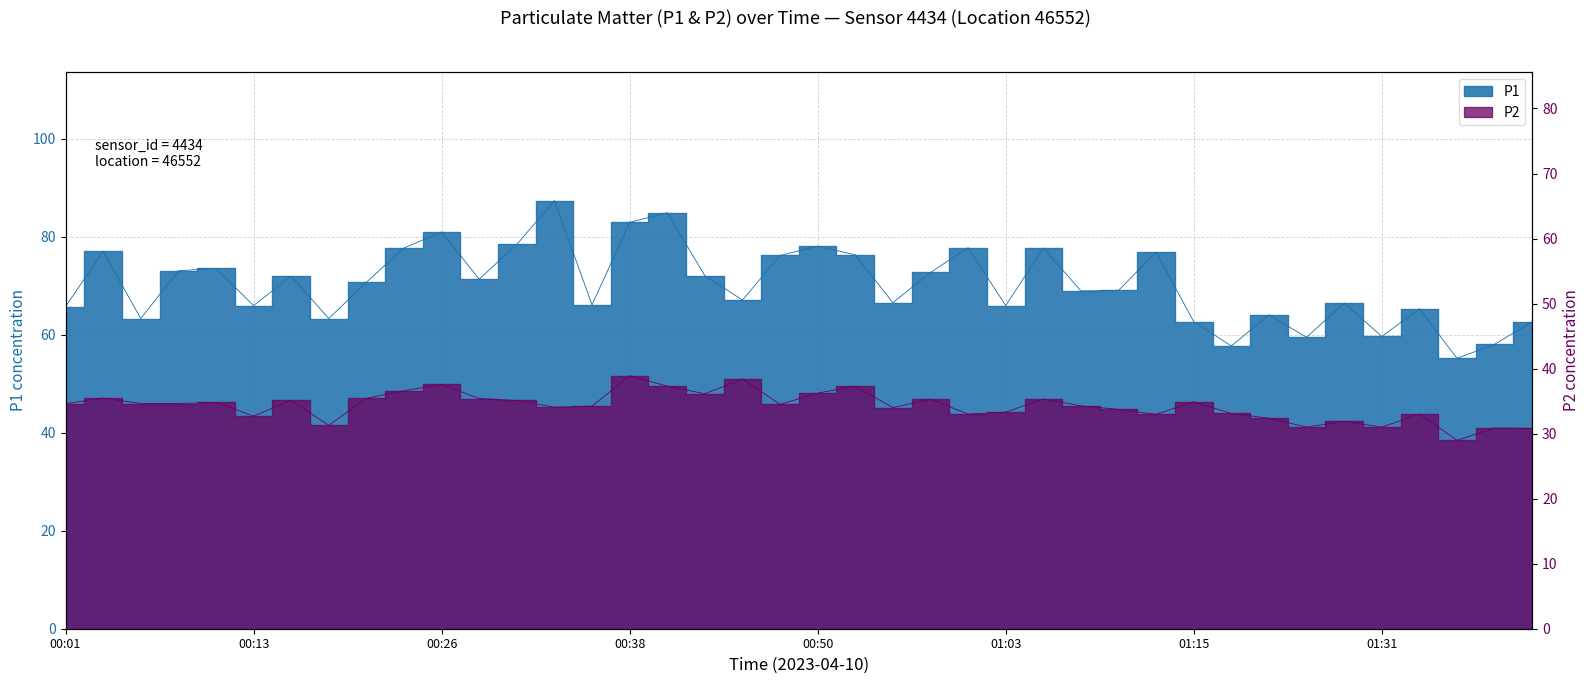

True or false: P1 and P2 cross at least once.

False